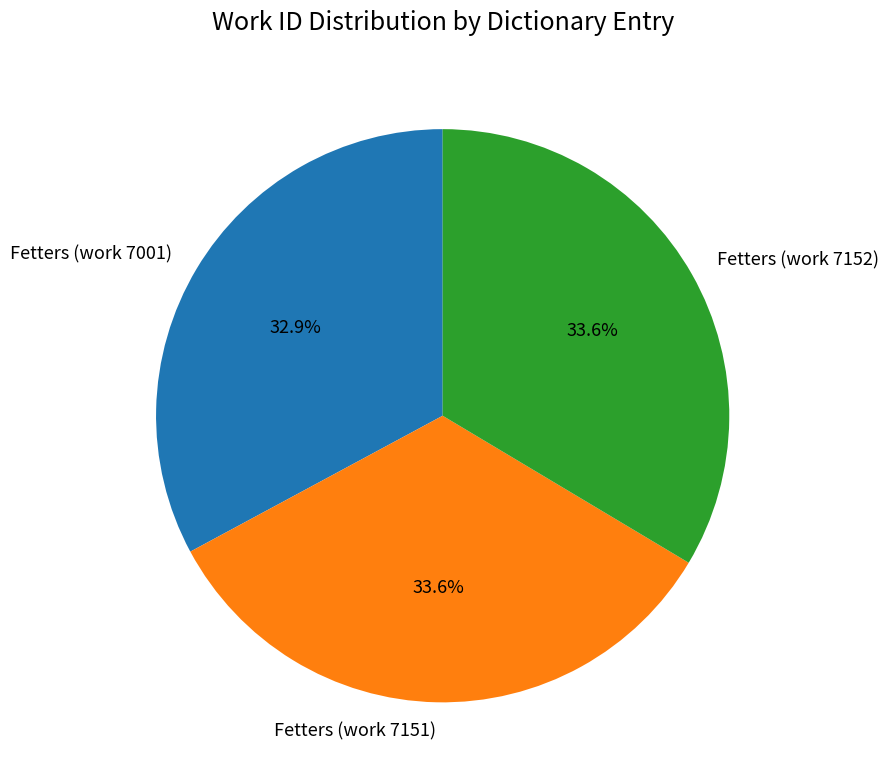

How many segments does this pie chart have?

3